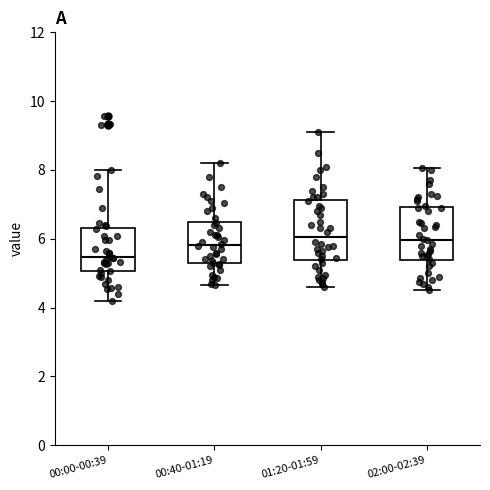

Reading left to right, transcribe this box plot: for each box, give where its median line is, the range the box spans, and where its two whiskers end, as read against the y-axis. The values are not printed on the chart, so give them approximately, as read against the axis.

00:00-00:39: median 5.4, box 5.0 to 6.4, whiskers 4.2 to 8.0
00:40-01:19: median 5.8, box 5.2 to 6.4, whiskers 4.6 to 8.2
01:20-01:59: median 6.0, box 5.4 to 7.2, whiskers 4.6 to 9.2
02:00-02:39: median 6.0, box 5.4 to 7.0, whiskers 4.6 to 8.0